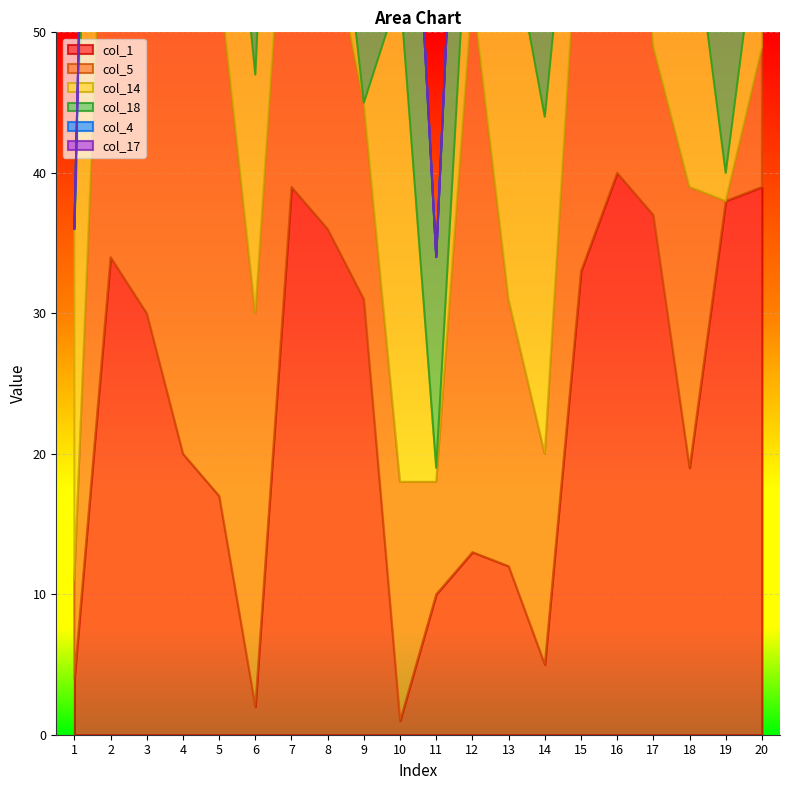

Reading left to right, transcribe all the data shown in this chart.

col_1: 1=4	2=34	3=30	4=20	5=17	6=2	7=39	8=36	9=31	10=1	11=10	12=13	13=12	14=5	15=33	16=40	17=37	18=19	19=38	20=39
col_5: 1=7	2=41	3=44	4=34	5=37	6=28	7=30	8=22	9=14	10=17	11=8	12=40	13=19	14=15	15=29	16=38	17=12	18=20	19=0	20=10
col_14: 1=25	2=40	3=33	4=9	5=19	6=17	7=34	8=10	9=0	10=35	11=1	12=12	13=27	14=24	15=8	16=28	17=15	18=21	19=2	20=11
col_18: 1=0	2=31	3=23	4=6	5=33	6=40	7=32	8=34	9=24	10=29	11=15	12=25	13=8	14=35	15=27	16=21	17=14	18=28	19=38	20=37
col_4: 1=0	2=0	3=0	4=0	5=0	6=0	7=0	8=0	9=0	10=0	11=0	12=0	13=0	14=0	15=0	16=0	17=0	18=0	19=0	20=0
col_17: 1=0	2=0	3=0	4=0	5=0	6=0	7=0	8=0	9=0	10=0	11=0	12=0	13=0	14=0	15=0	16=0	17=0	18=0	19=0	20=0